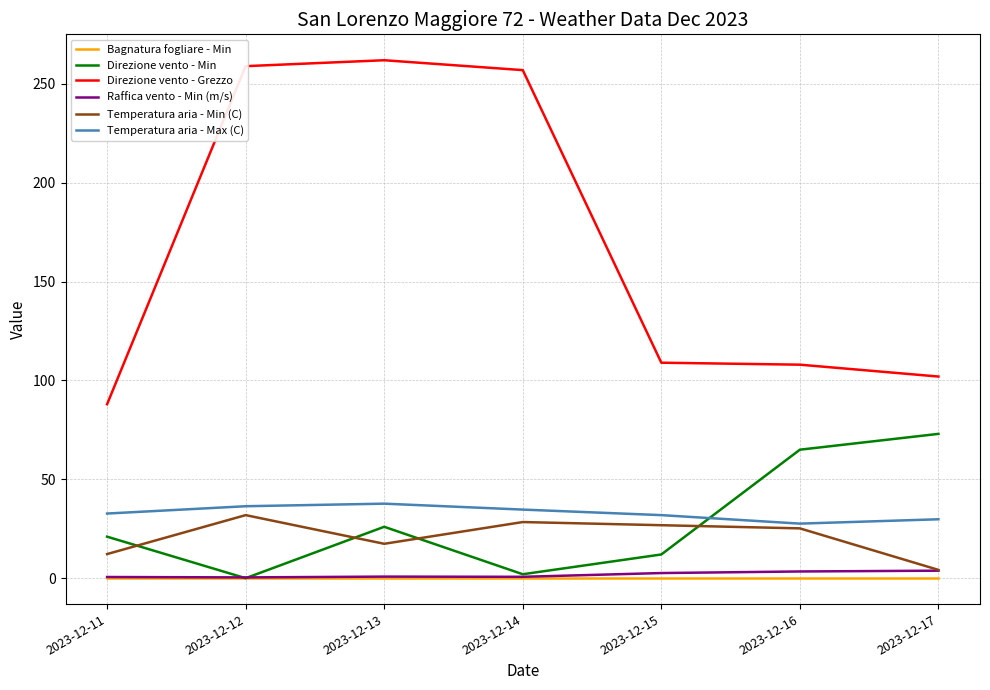

Which series has the widest spread of values?

Direzione vento - Grezzo